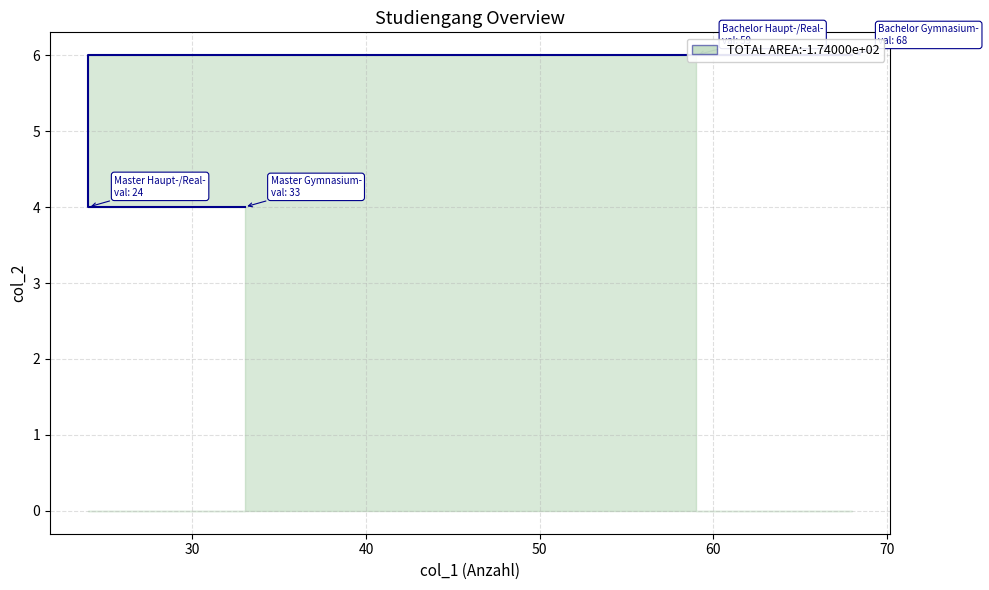

At which category does the chart reach its minimum across all series?

Master Haupt-/Real-